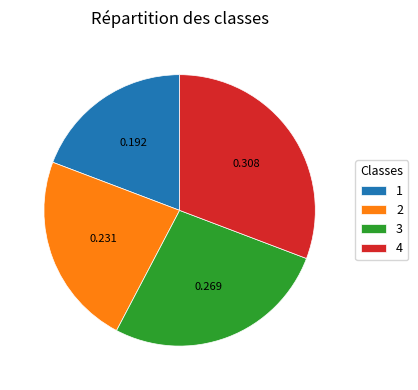

Do 1 and 3 together represent more than half of the pie?

No